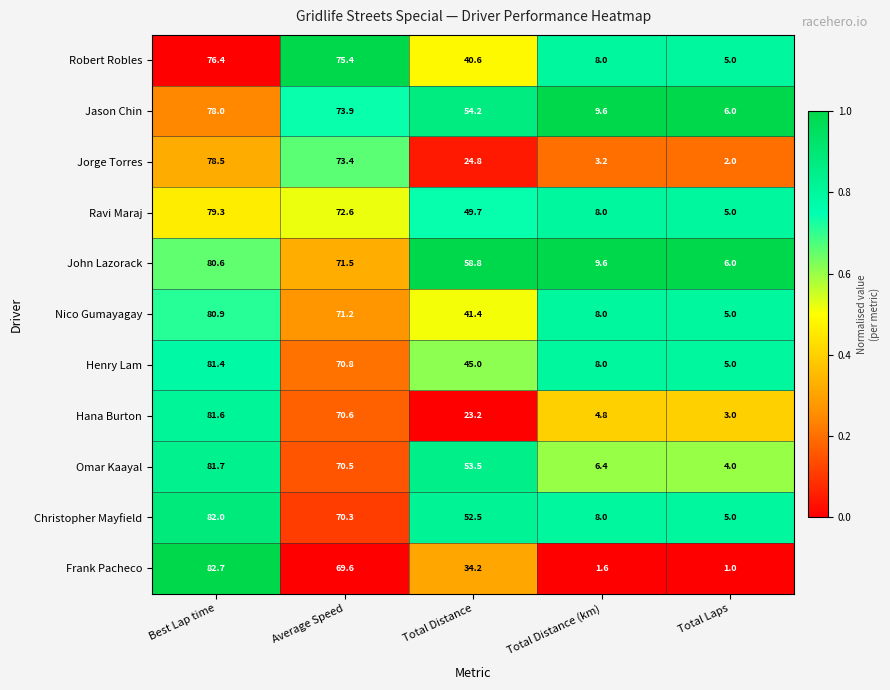

Read the Jorge Torres value at Average Speed.

73.4